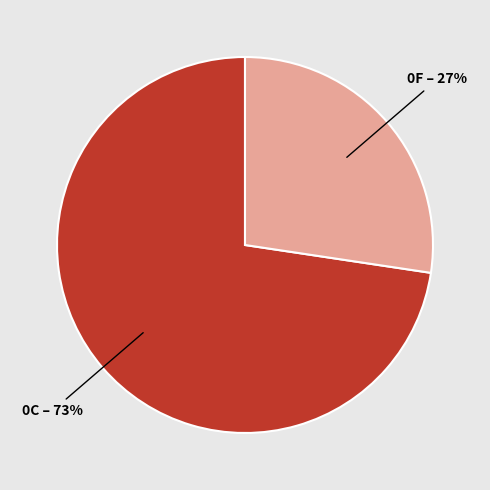

Is there a majority slice in this chart?

Yes